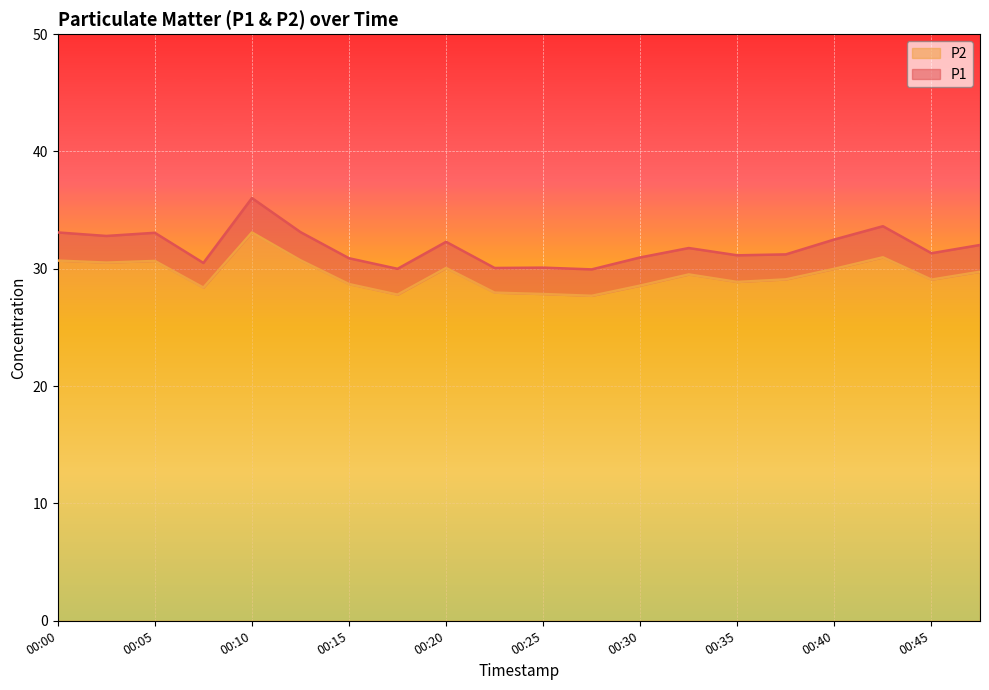

Which category has the lowest value in the P1 series?

00:27